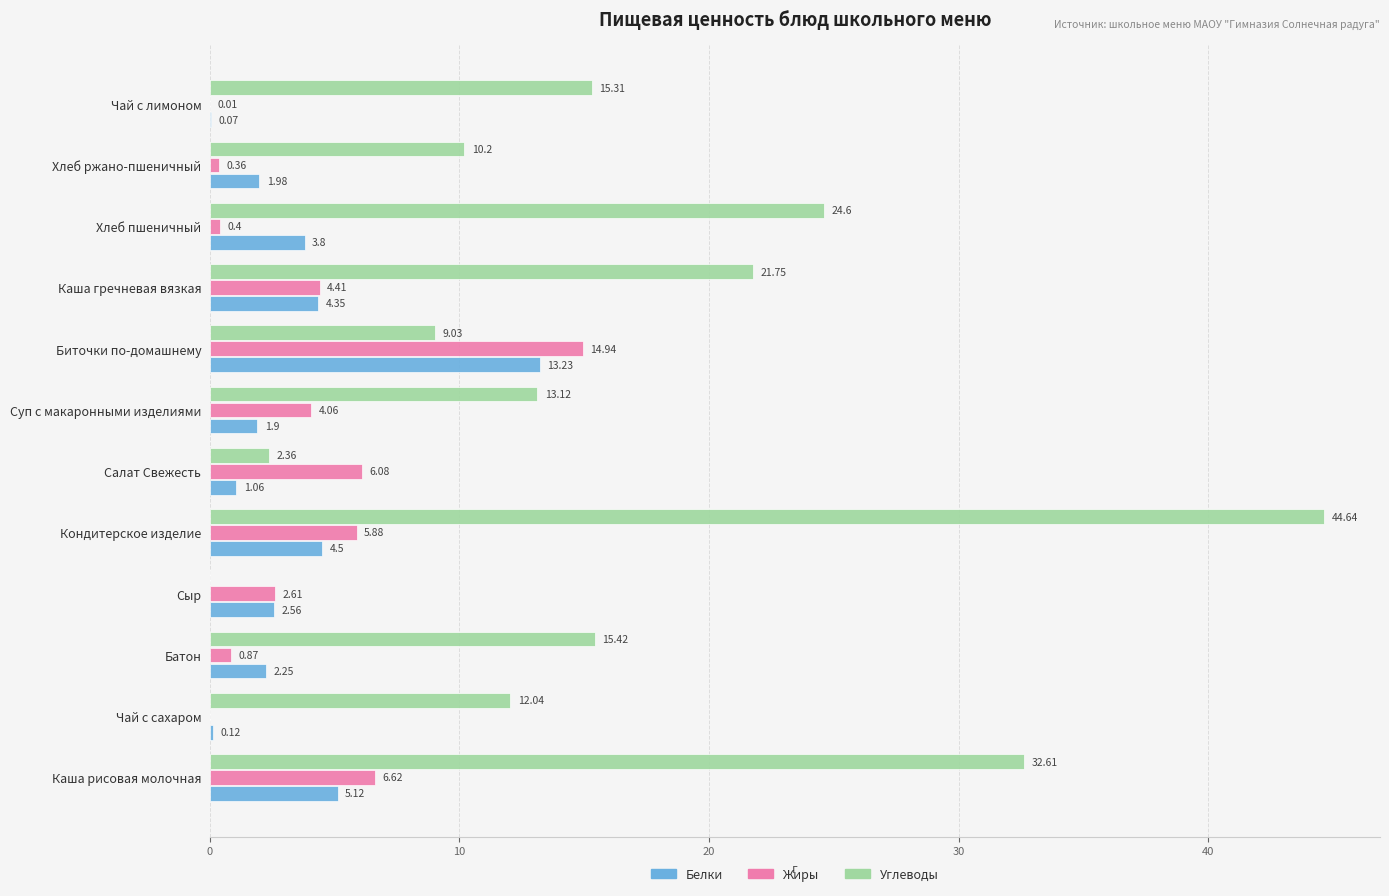

How many series are shown in this chart?

3